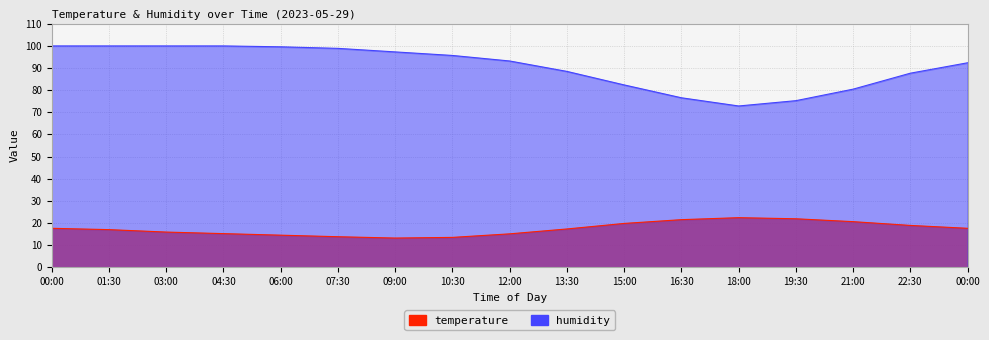

Reading left to right, extract all data points from this chart.

temperature: 17.6	17.0	15.9	15.2	14.5	13.8	13.2	13.5	15.1	17.3	19.8	21.5	22.4	21.9	20.6	18.9	17.6
humidity: 99.9	99.9	99.9	99.9	99.5	98.8	97.2	95.6	93.1	88.4	82.3	76.5	72.8	75.2	80.4	87.6	92.3